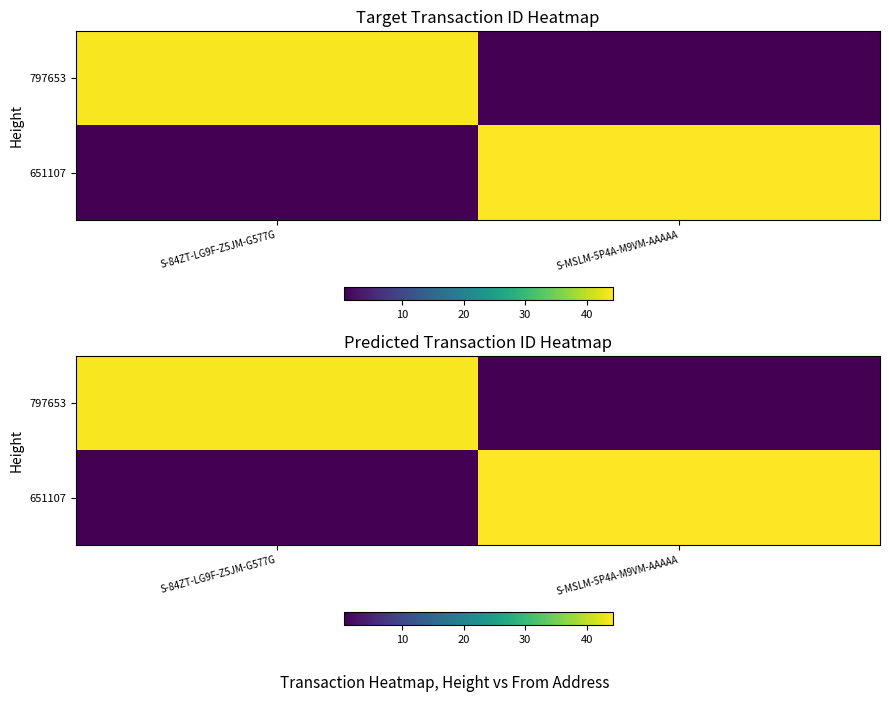

Between S-84ZT-LG9F-Z5JM-G577G and S-MSLM-5P4A-M9VM-AAAAA, which is larger?

S-84ZT-LG9F-Z5JM-G577G